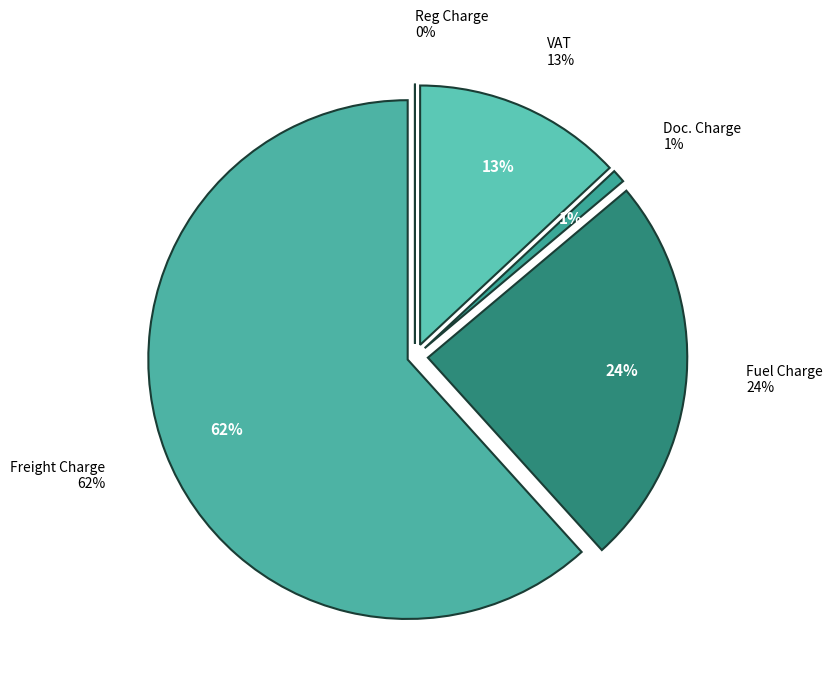

Is the sum of Reg Charge and VAT greater than half?

No